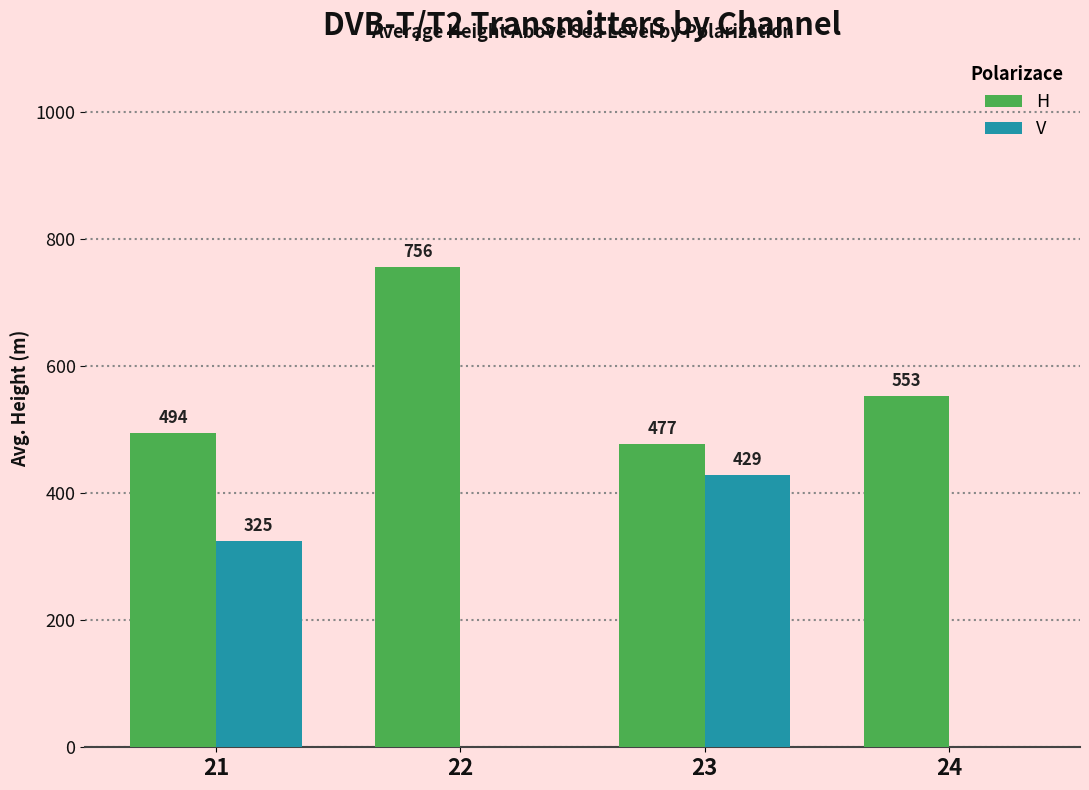

Is the value of H at 24 greater than the value of V at 23?

Yes